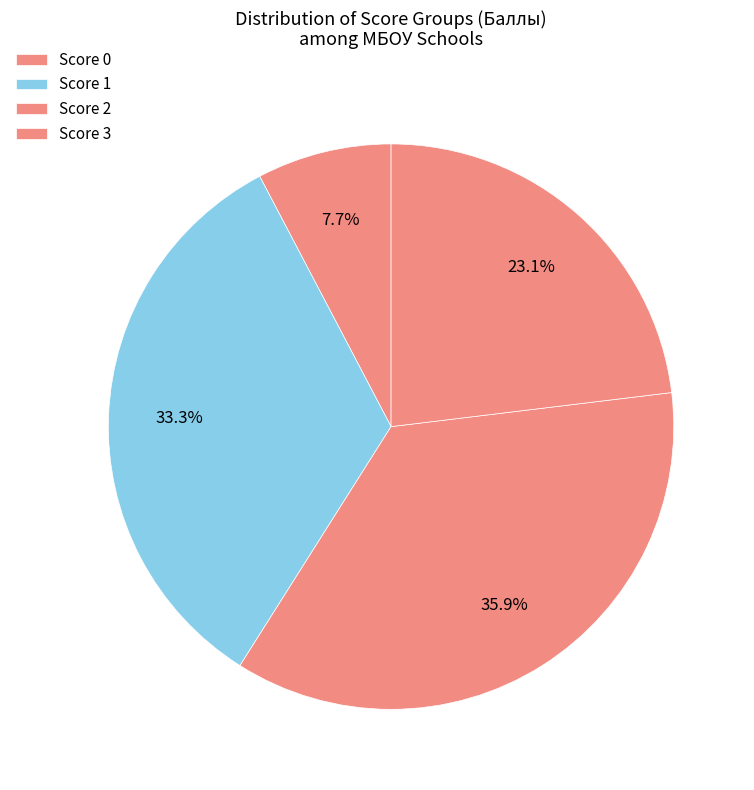

Count the number of slices in the pie.

4